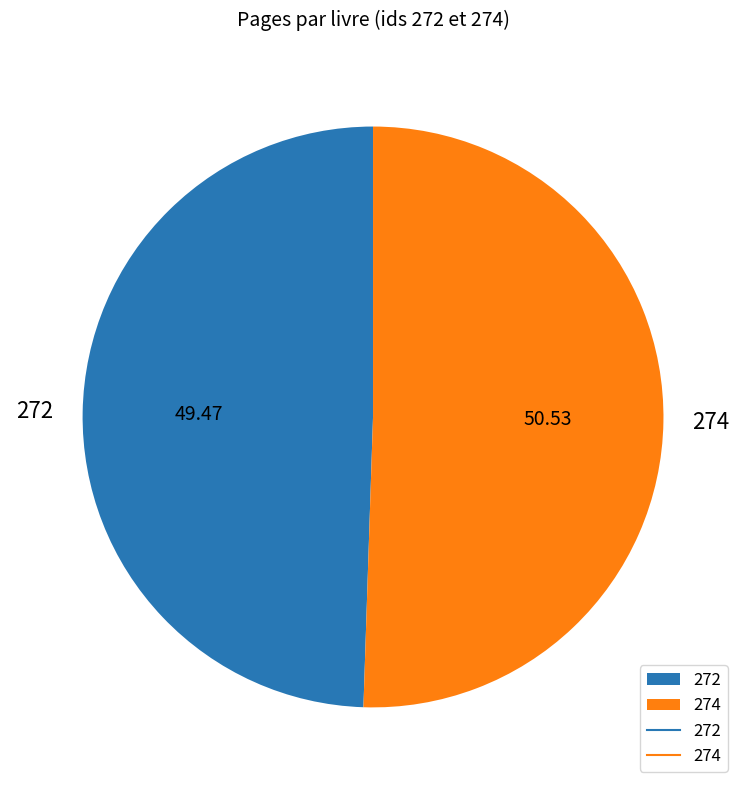

Is it true that 272 is 49% of the pie?

True